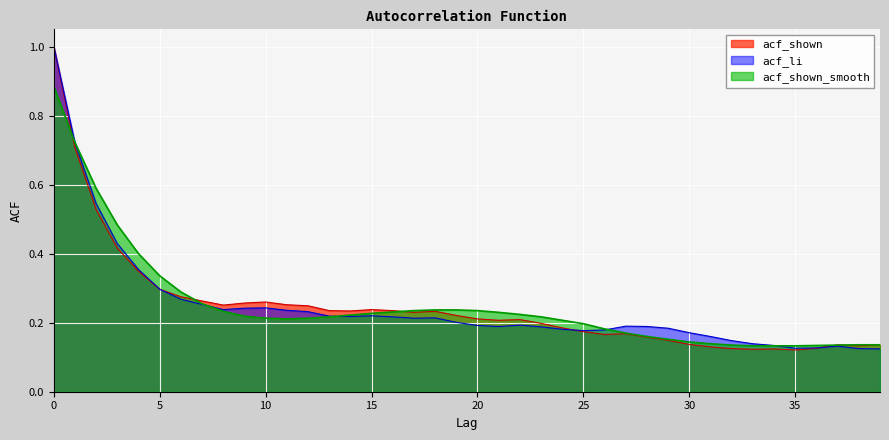

At which label is acf_shown_smooth closest to 0?

33